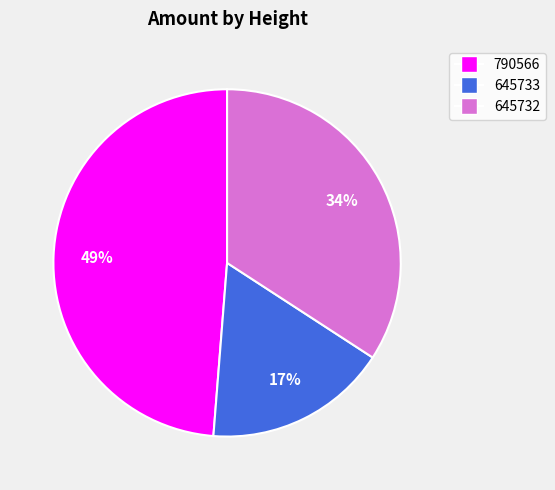

Is it true that 645732 is 34% of the pie?

True